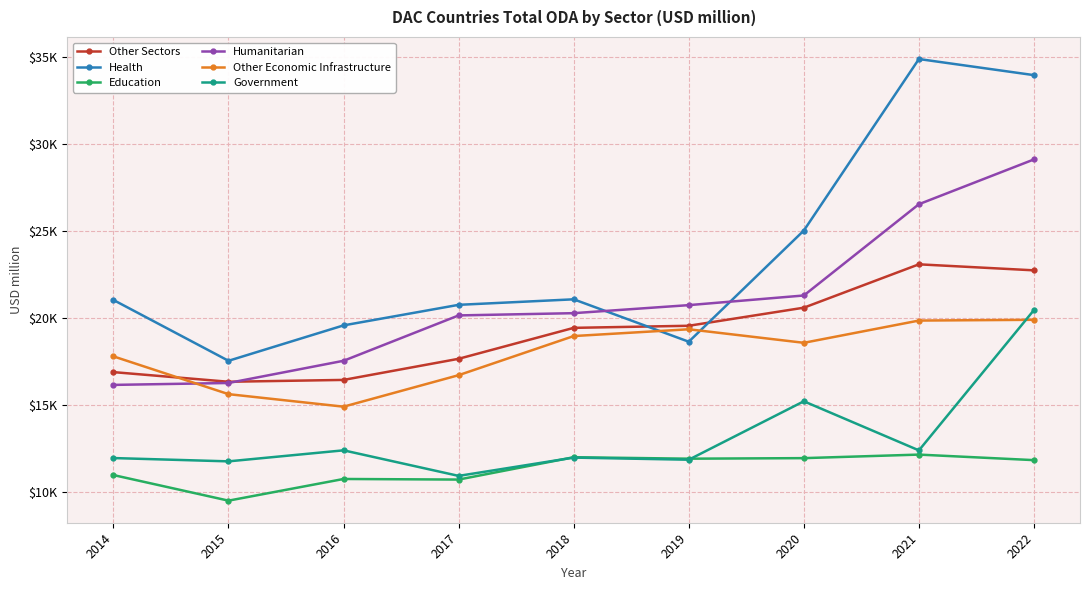

Is this an area chart (filled region under the line)?

No